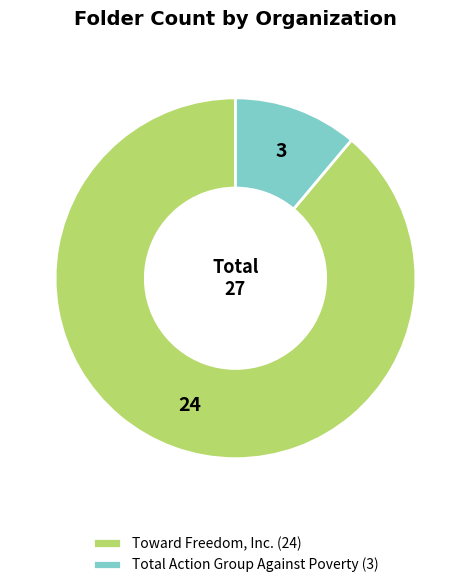

How many slices are in this pie chart?

2